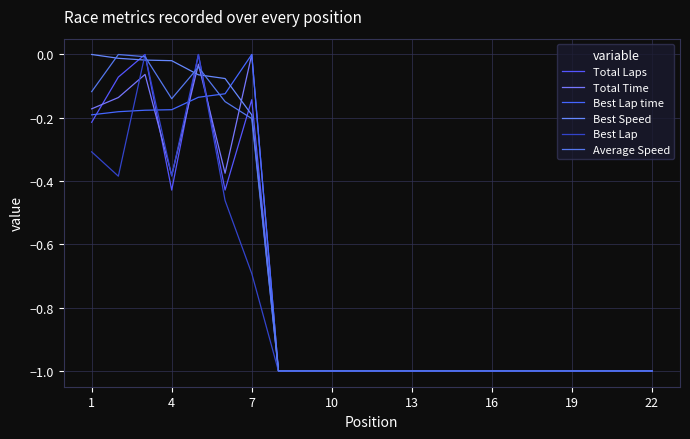

Reading left to right, what are all the values shown in this chart?

Total Laps: -0.2	-0.1	0.0	-0.4	0.0	-0.4	-0.1	-1.0	-1.0	-1.0	-1.0	-1.0	-1.0	-1.0	-1.0	-1.0	-1.0	-1.0	-1.0	-1.0	-1.0	-1.0
Total Time: -0.2	-0.1	-0.1	-0.4	-0.0	-0.4	0.0	-1.0	-1.0	-1.0	-1.0	-1.0	-1.0	-1.0	-1.0	-1.0	-1.0	-1.0	-1.0	-1.0	-1.0	-1.0
Best Lap time: -0.2	-0.2	-0.2	-0.2	-0.1	-0.1	0.0	-1.0	-1.0	-1.0	-1.0	-1.0	-1.0	-1.0	-1.0	-1.0	-1.0	-1.0	-1.0	-1.0	-1.0	-1.0
Best Speed: 0.0	-0.0	-0.0	-0.0	-0.1	-0.1	-0.2	-1.0	-1.0	-1.0	-1.0	-1.0	-1.0	-1.0	-1.0	-1.0	-1.0	-1.0	-1.0	-1.0	-1.0	-1.0
Best Lap: -0.3	-0.4	0.0	-0.4	0.0	-0.5	-0.7	-1.0	-1.0	-1.0	-1.0	-1.0	-1.0	-1.0	-1.0	-1.0	-1.0	-1.0	-1.0	-1.0	-1.0	-1.0
Average Speed: -0.1	0.0	-0.0	-0.1	-0.0	-0.1	-0.2	-1.0	-1.0	-1.0	-1.0	-1.0	-1.0	-1.0	-1.0	-1.0	-1.0	-1.0	-1.0	-1.0	-1.0	-1.0